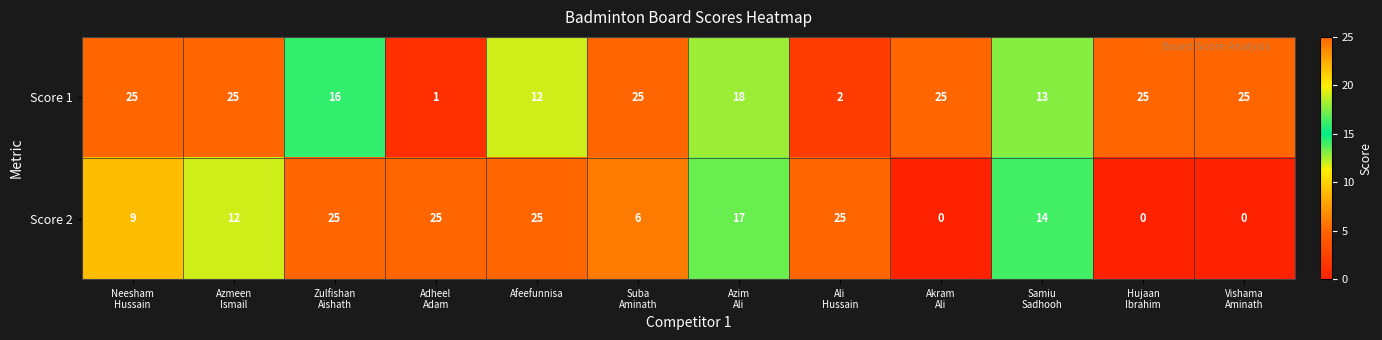

Rank the series by their average value, from highest to lowest.

Score 1, Score 2